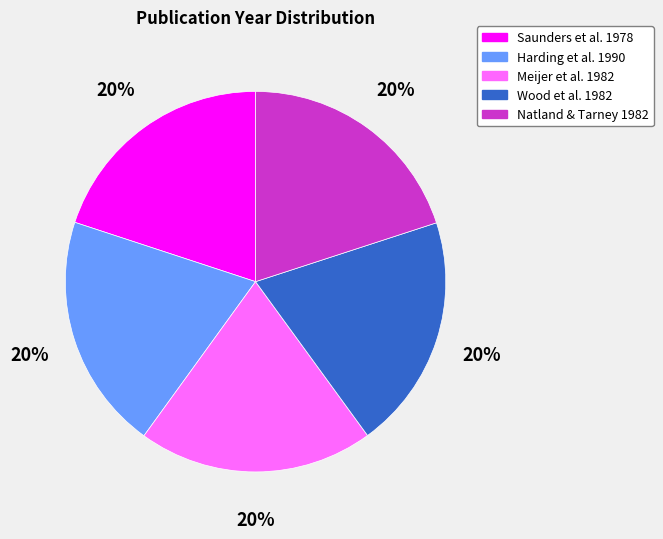

True or false: Saunders et al. 1978 accounts for 28% of the total.

False